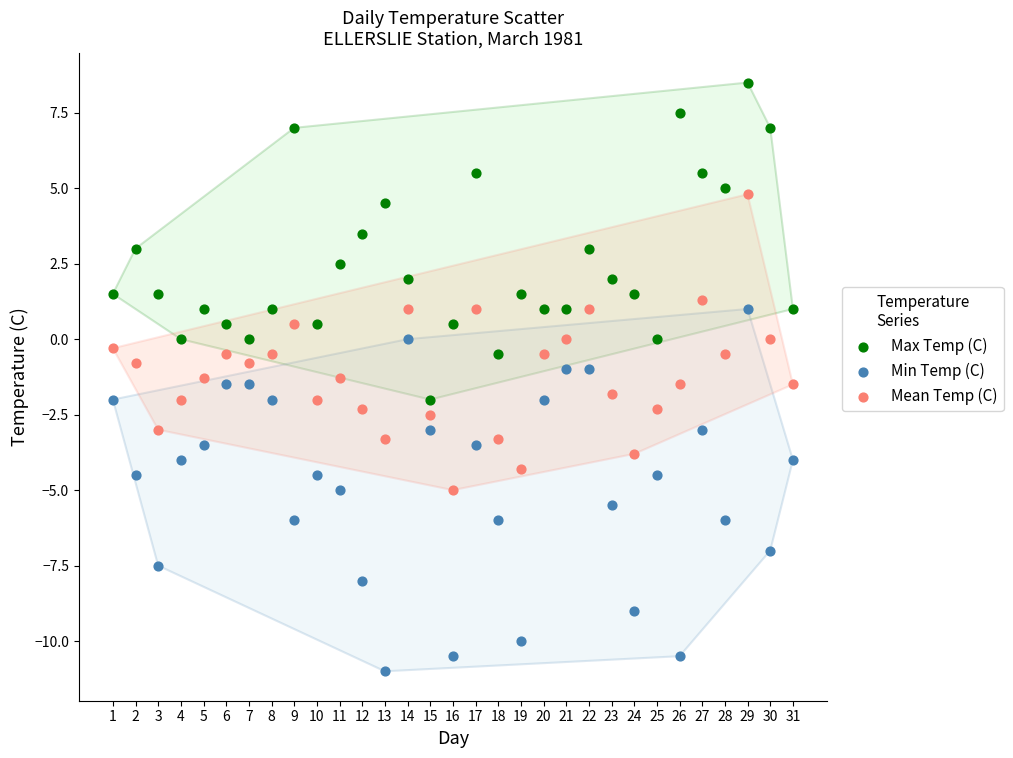

Across all data points, what is the range of X values (max minus min)?

30.0